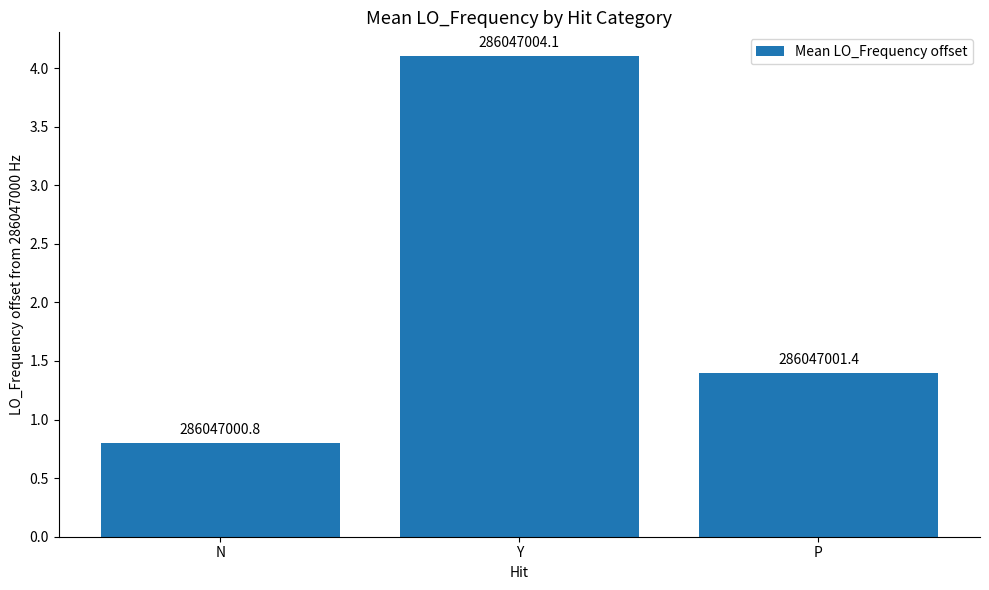

What is the difference between the maximum and minimum values?

3.3